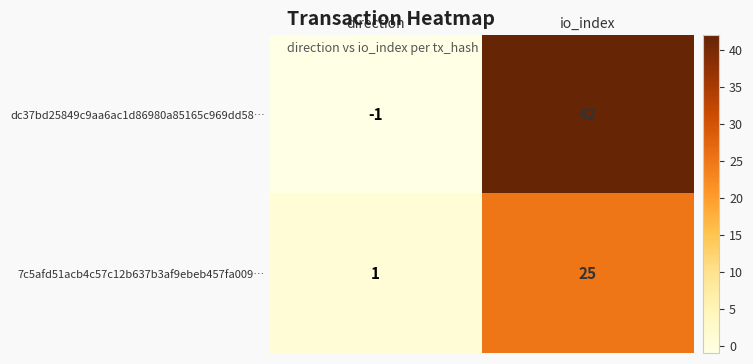

At io_index, list the series in order from smallest to largest.

7c5afd51acb4c57c12b637b3af9ebeb457fa009…, dc37bd25849c9aa6ac1d86980a85165c969dd58…